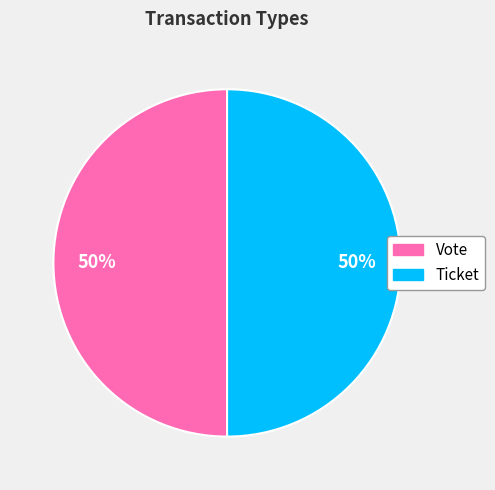

Approximately how many times larger is the value at Vote compared to Ticket?

1.0